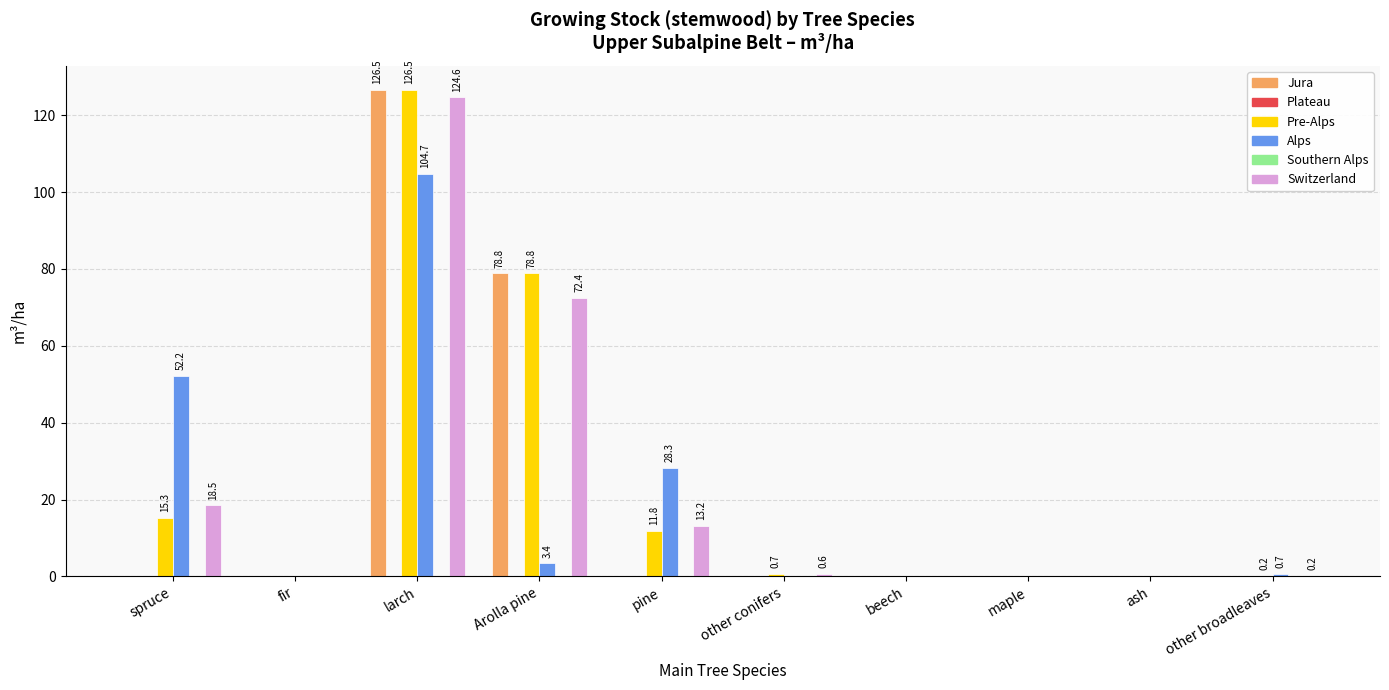

The value of Jura at spruce is 0.0. True or false?

True